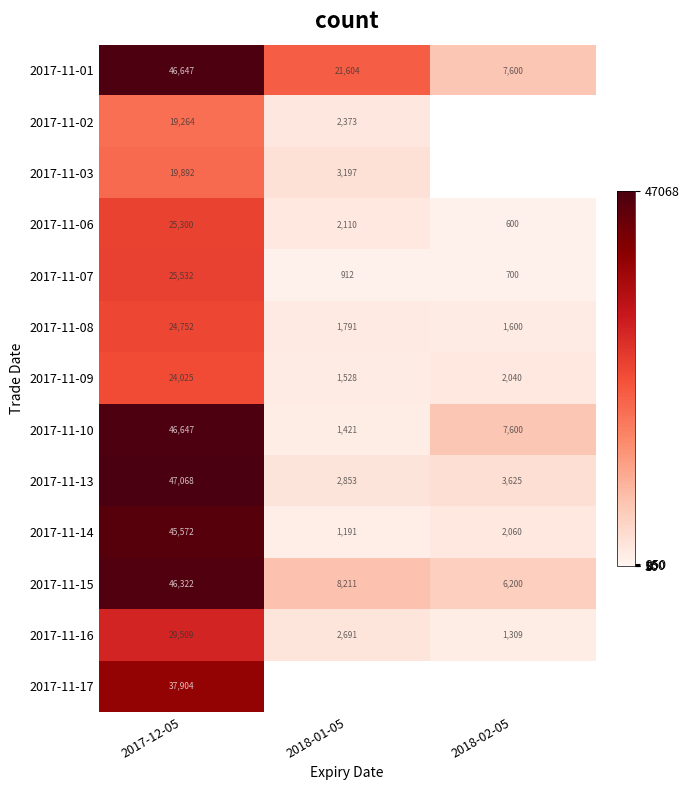

List the labels in order of 2017-11-16 value, smallest first.

2018-02-05, 2018-01-05, 2017-12-05